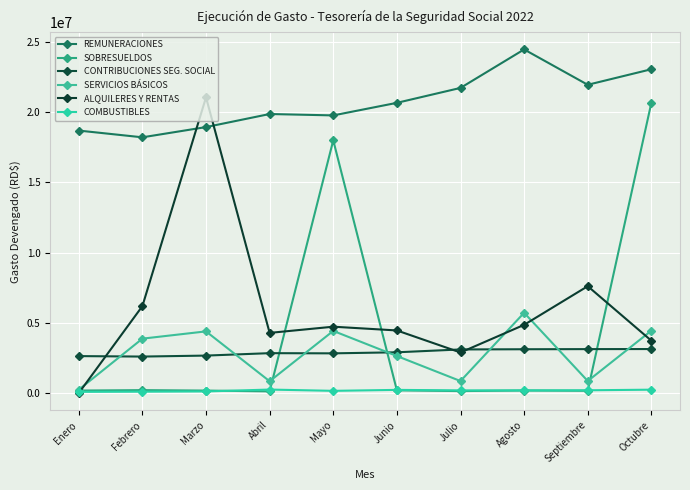

Which series has the largest total across all categories?

REMUNERACIONES